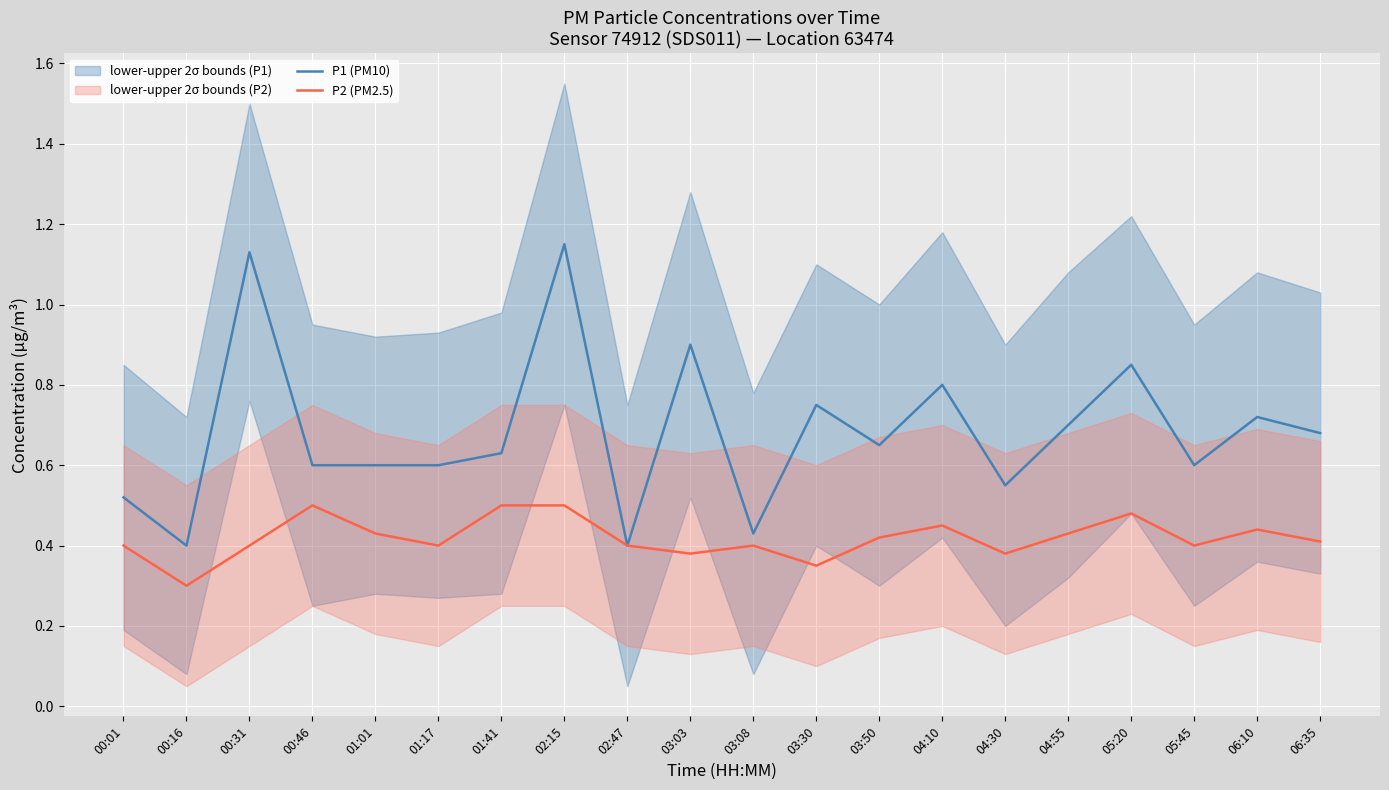

How many series are shown in this chart?

2